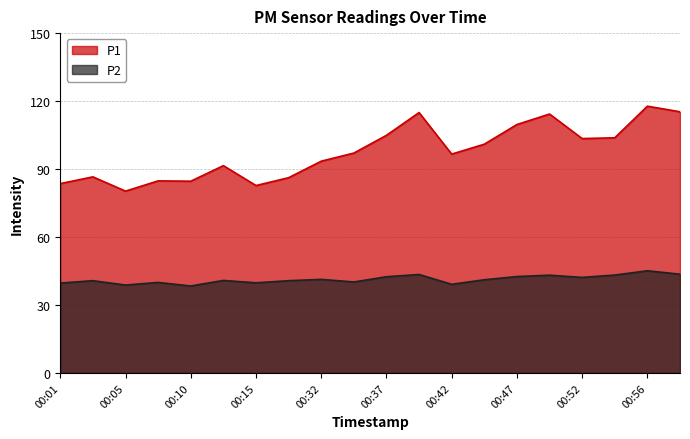

What is the difference between the P2 values at 00:56 and 00:35?

5.0